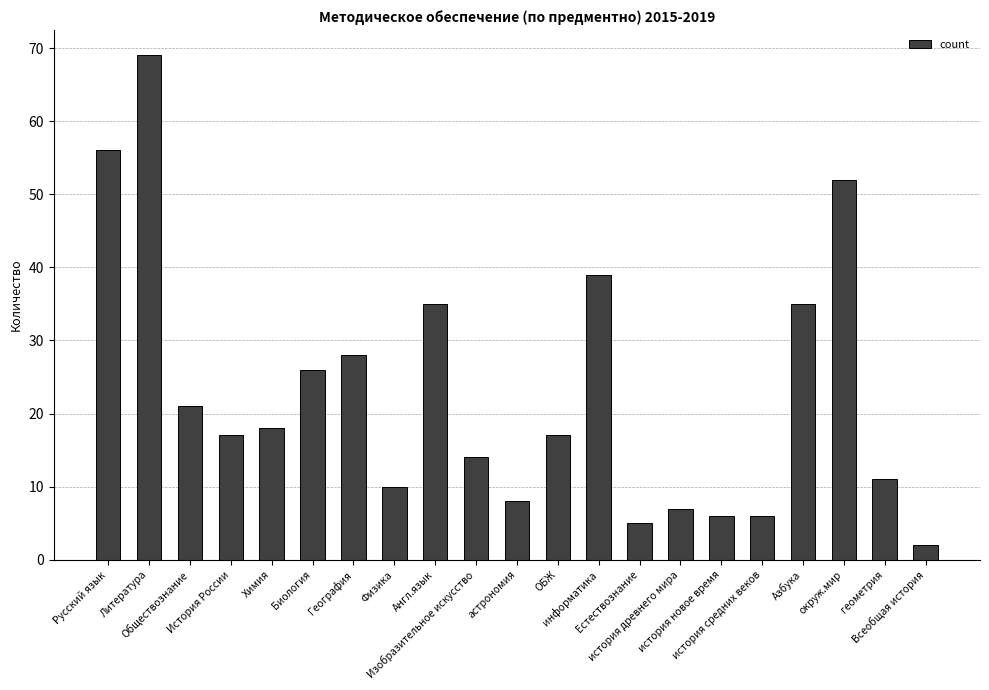

Is it true that the value at информатика is 39?

True